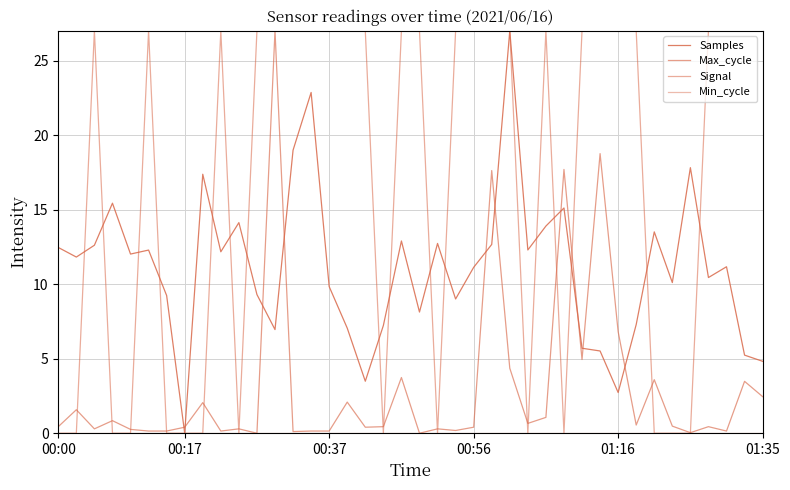

Does the chart have visible grid lines?

Yes